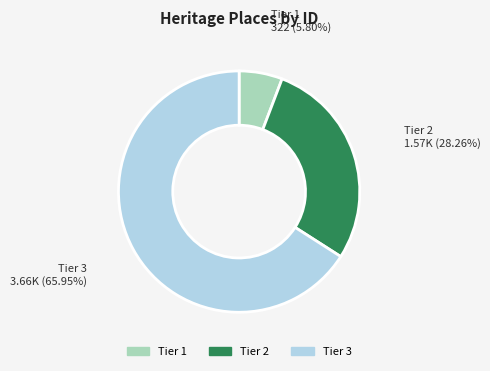

Rank the categories by value from highest to lowest.

Tier 3, Tier 2, Tier 1